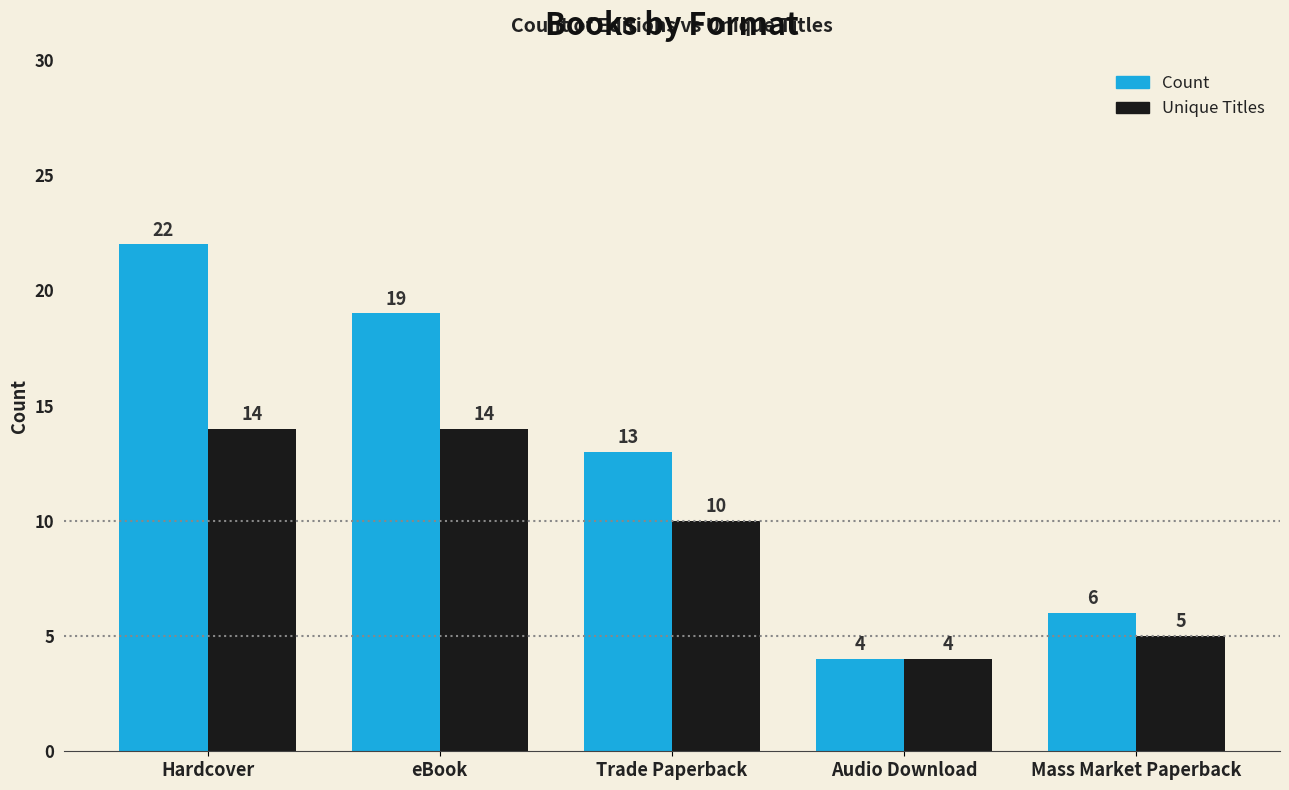

How many bars are there in each group?

2